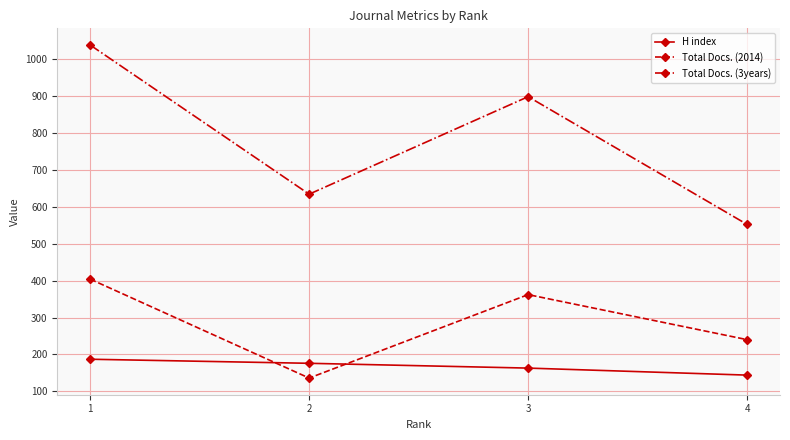

Does the chart display data point markers on the line(s)?

Yes